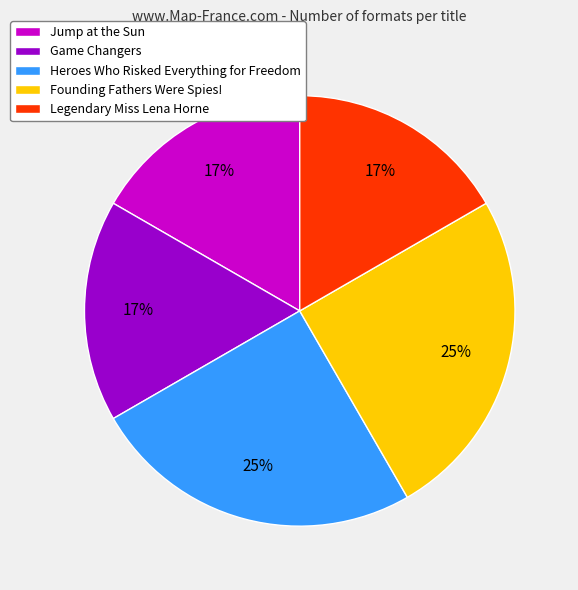

Combined, do Legendary Miss Lena Horne and Heroes Who Risked Everything for Freedom account for over 50%?

No